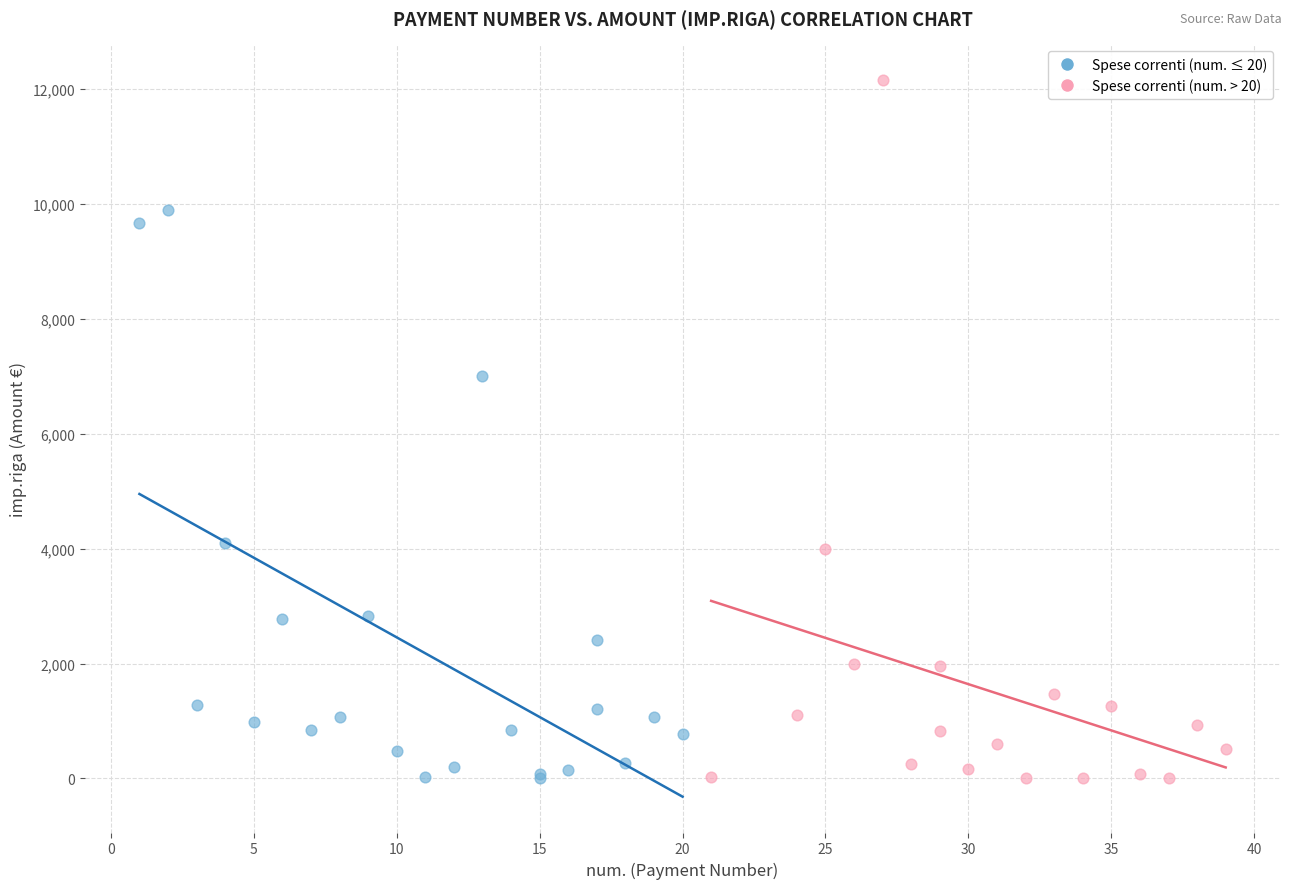

Which series has the widest spread of Y values?

Spese correnti (num. > 20)